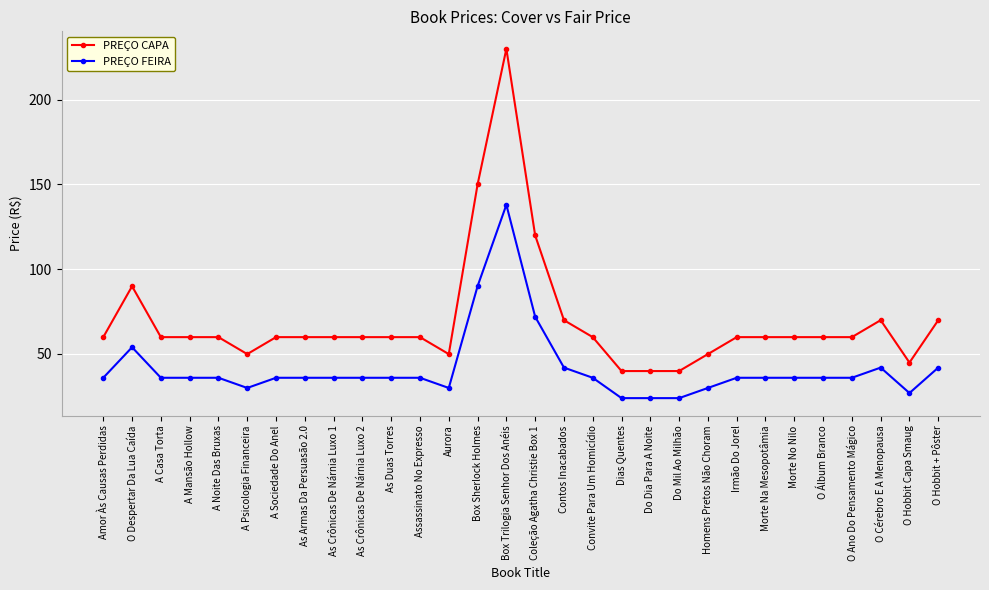

Which series has the largest range (max minus min)?

PREÇO CAPA